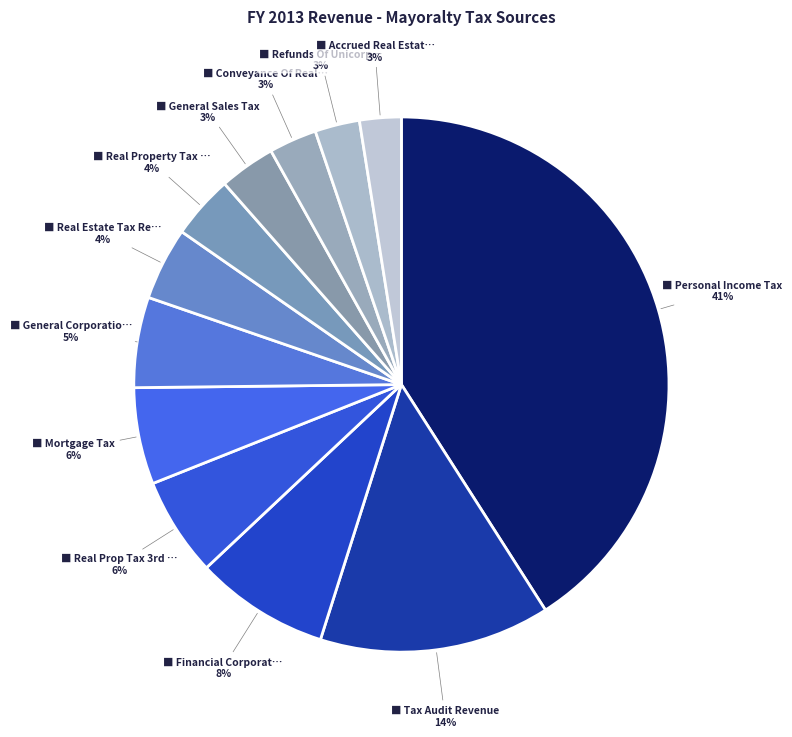

How many segments does this pie chart have?

12